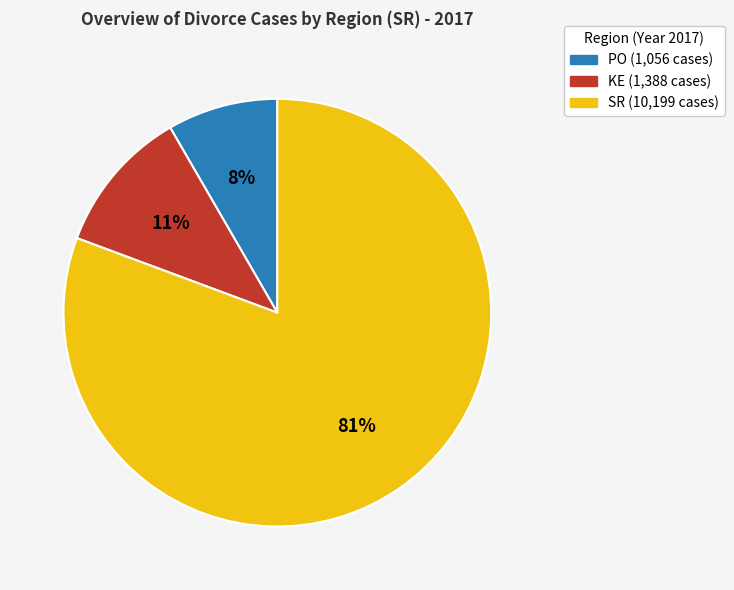

Is the sum of PO and KE greater than half?

No